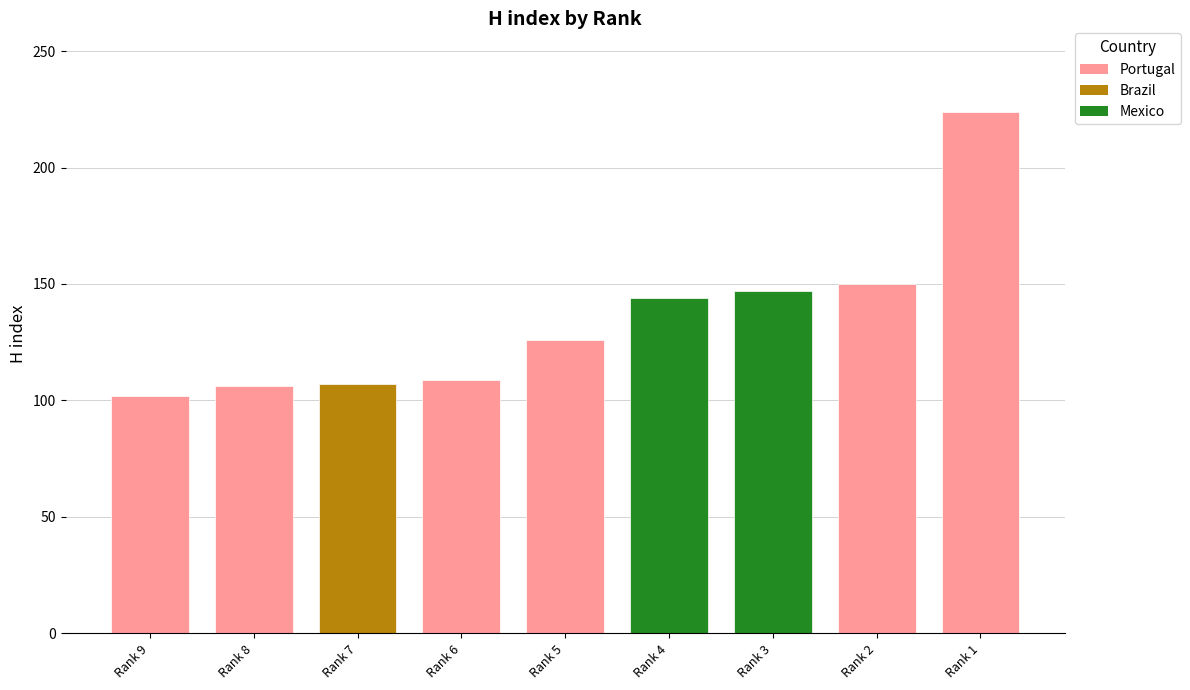

At which category is the sum across all series the highest?

Rank 1